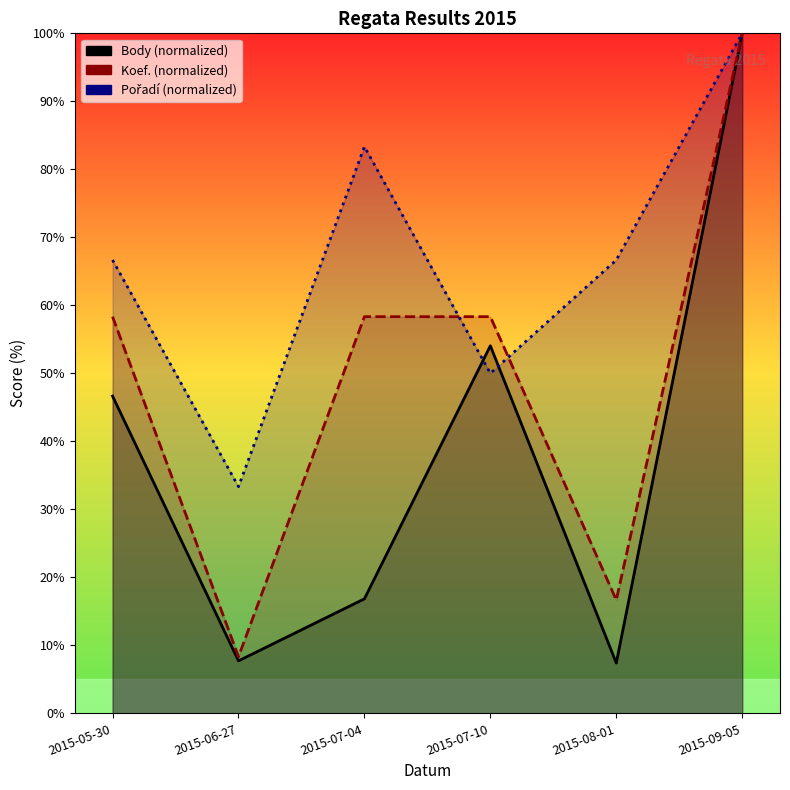

True or false: Body (normalized) and Koef. (normalized) intersect in this chart.

False